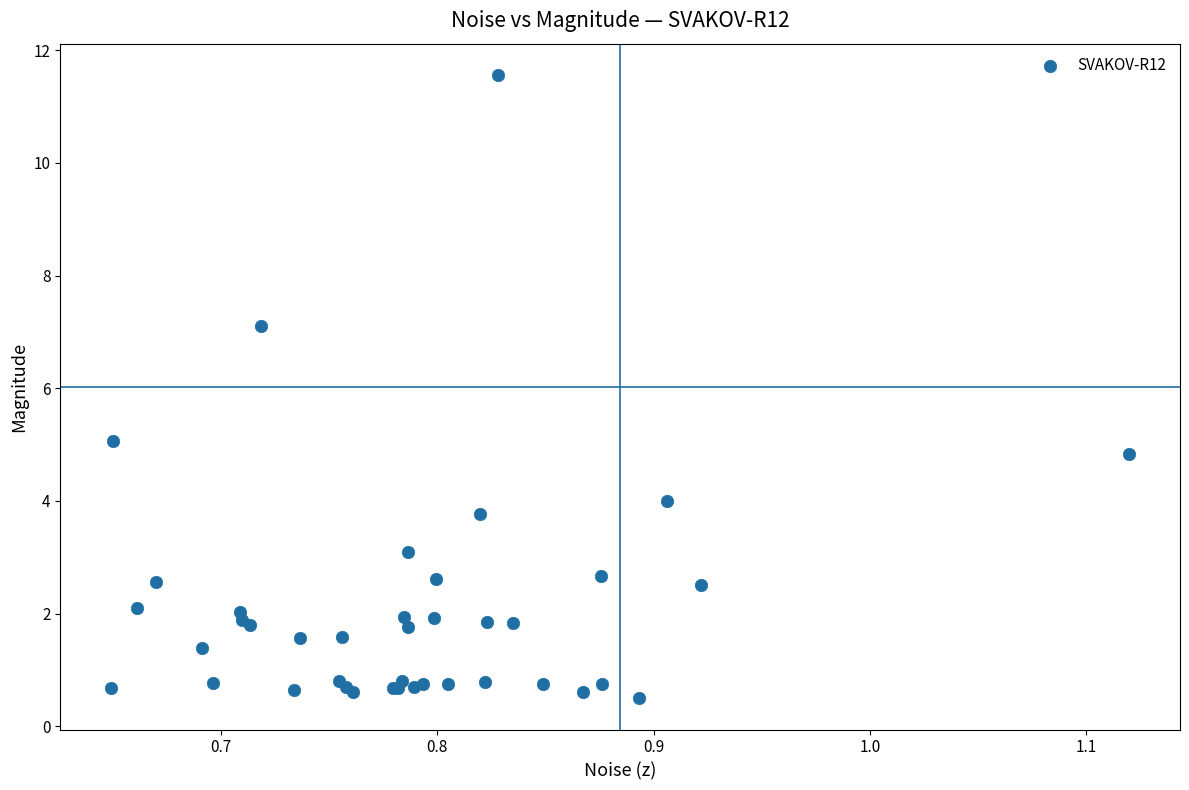

What Y value in the scatter plot is closest to 6?

5.1